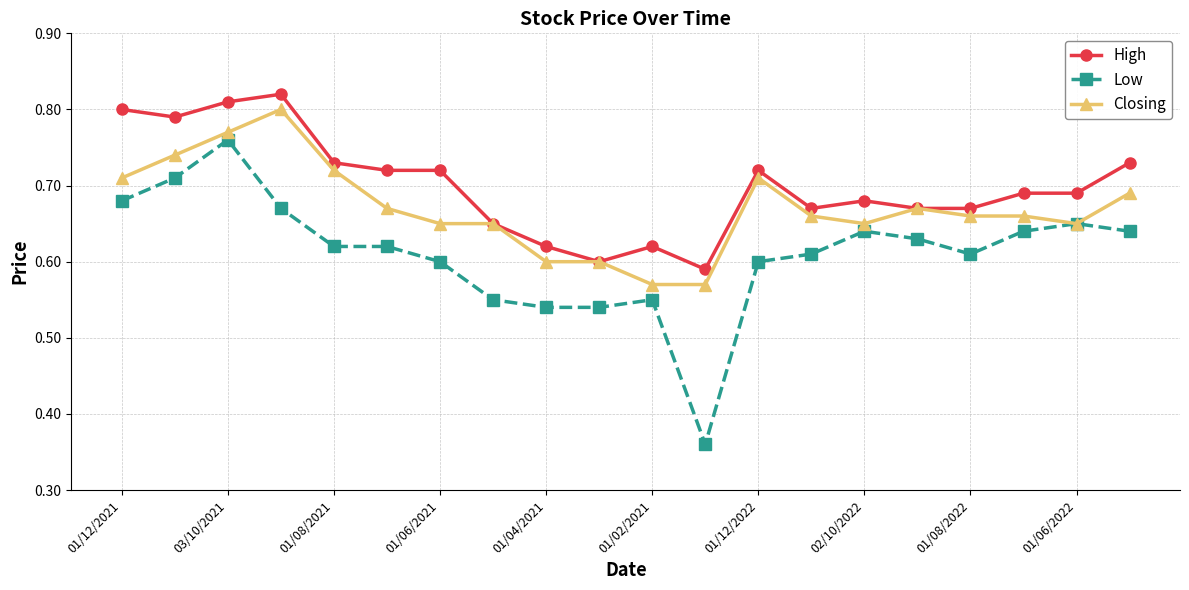

Rank the series by their average value, from lowest to highest.

Low, Closing, High